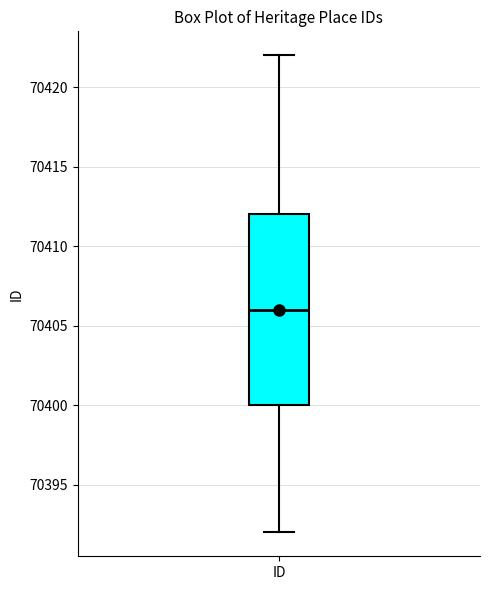

Where does the median line of the box for ID sit on the y-axis? The values are not printed on the chart, so give them approximately, as read against the axis.

70406